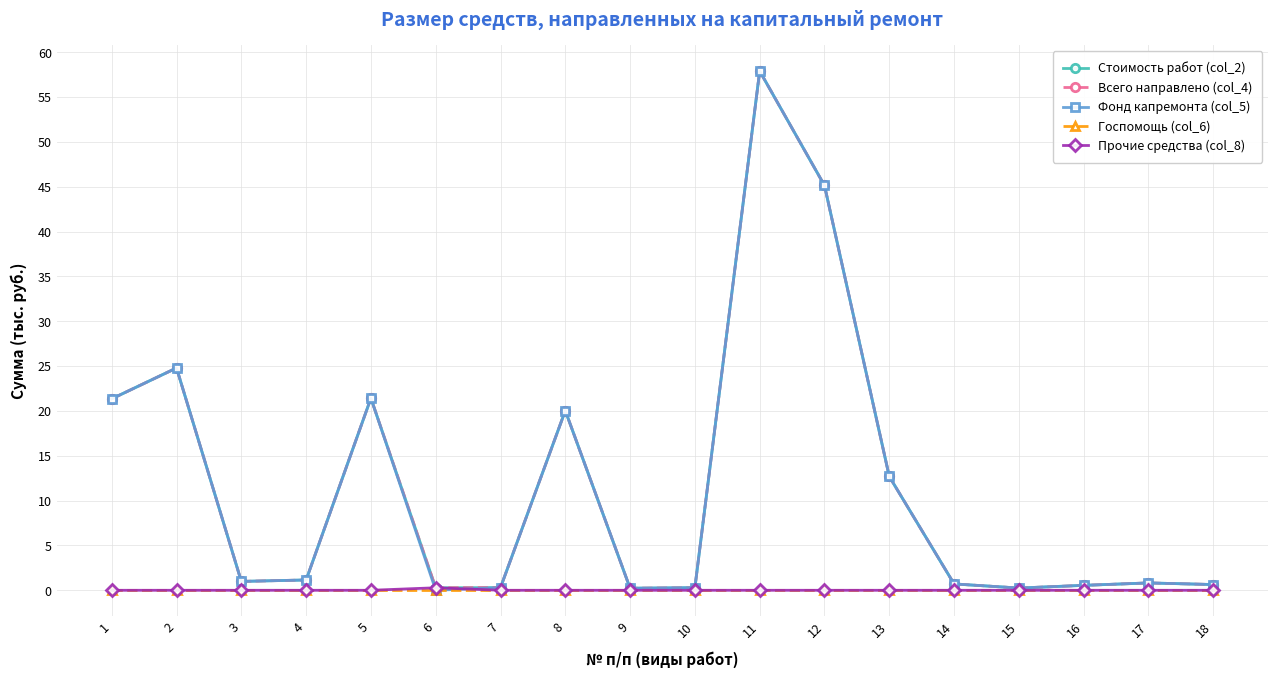

List the series in order of their peak value, highest first.

Стоимость работ (col_2), Всего направлено (col_4), Фонд капремонта (col_5), Прочие средства (col_8), Госпомощь (col_6)